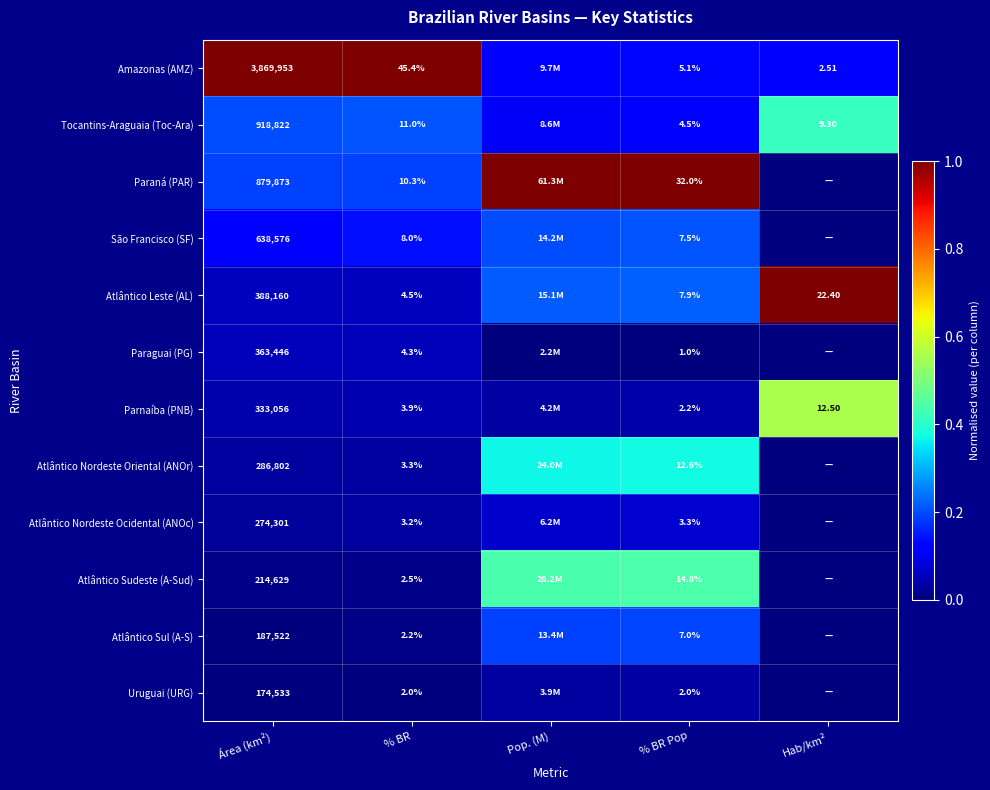

Between Área (km²) and % BR Pop, which series saw the biggest shift?

Amazonas (AMZ)